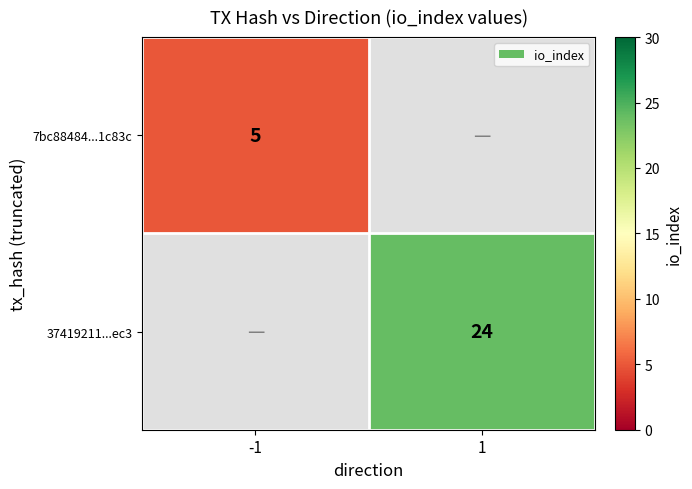

Which label corresponds to the smallest value in the chart?

-1